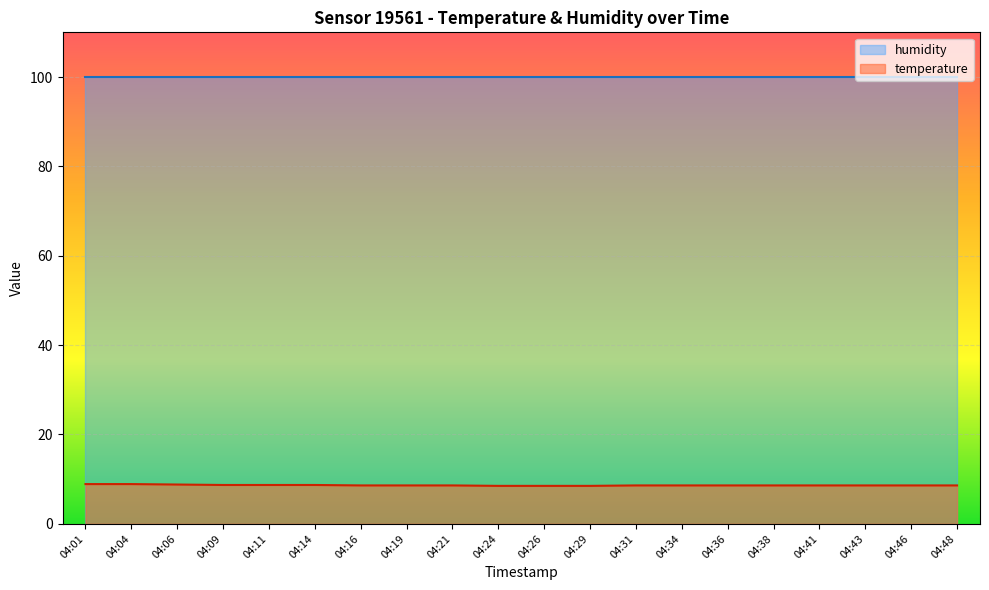

List the labels in order of value, largest first.

04:01, 04:04, 04:06, 04:09, 04:11, 04:14, 04:16, 04:19, 04:21, 04:31, 04:34, 04:36, 04:38, 04:41, 04:43, 04:46, 04:48, 04:24, 04:26, 04:29